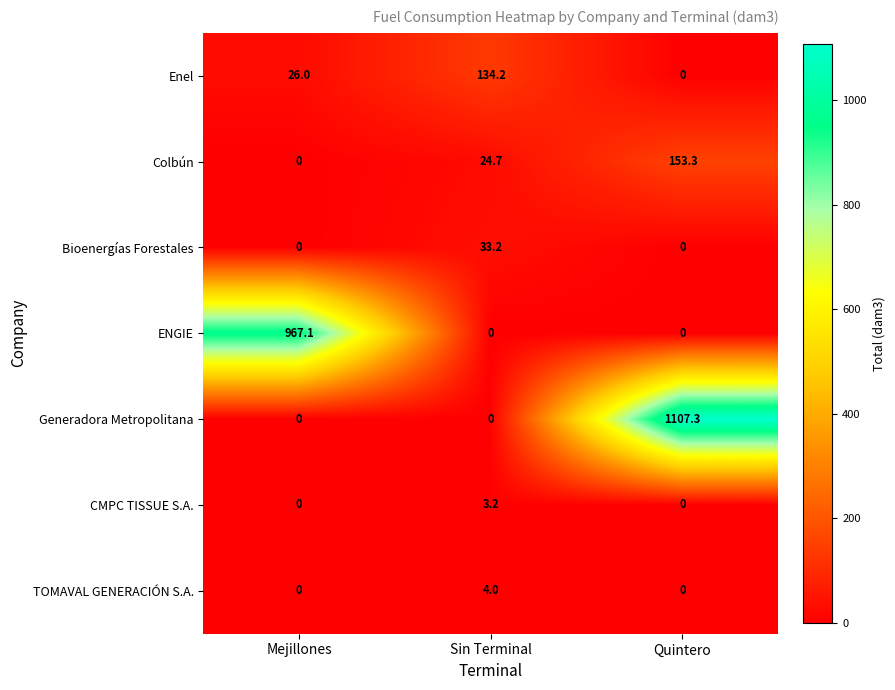

How many TOMAVAL GENERACIÓN S.A. values are between 0 and 4?

3